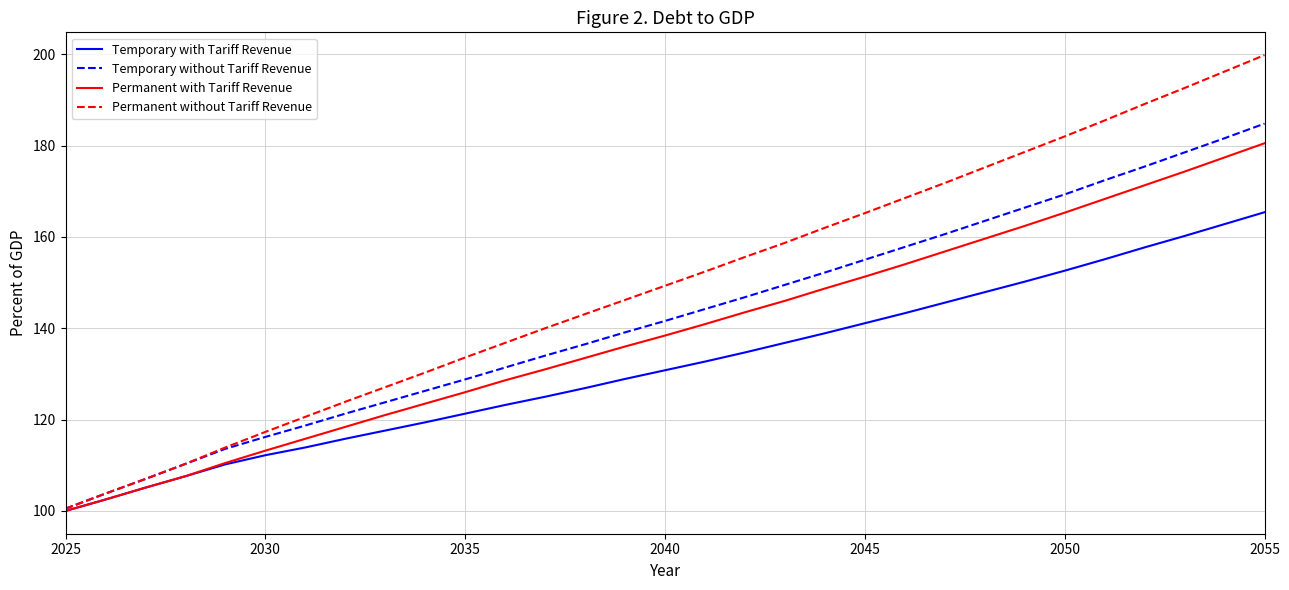

Which series has the largest total across all categories?

Permanent without Tariff Revenue